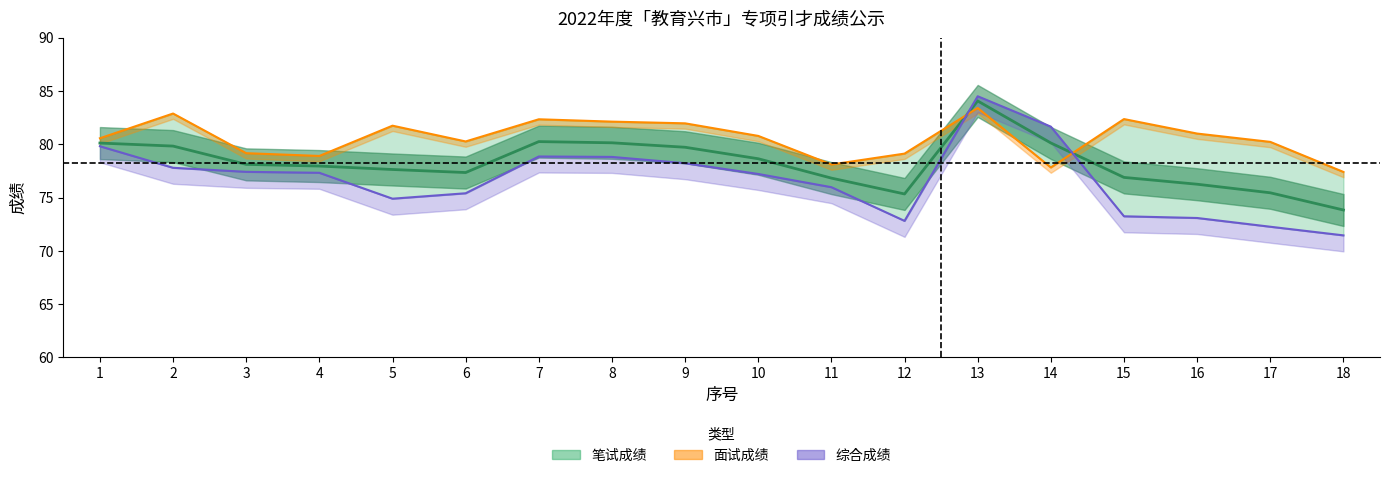

Between which two adjacent categories do written_score and comprehensive_score first intersect?

12 and 13